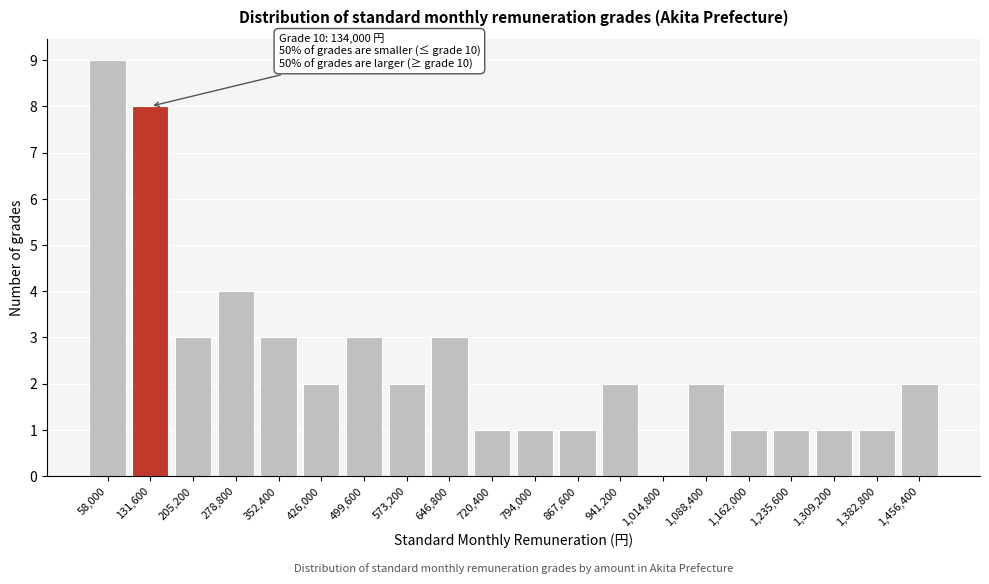

Reading left to right, transcribe all the data shown in this chart.

58,000=9	131,600=8	205,200=3	278,800=4	352,400=3	426,000=2	499,600=3	573,200=2	646,800=3	720,400=1	794,000=1	867,600=1	941,200=2	1,014,800=0	1,088,400=2	1,162,000=1	1,235,600=1	1,309,200=1	1,382,800=1	1,456,400=2